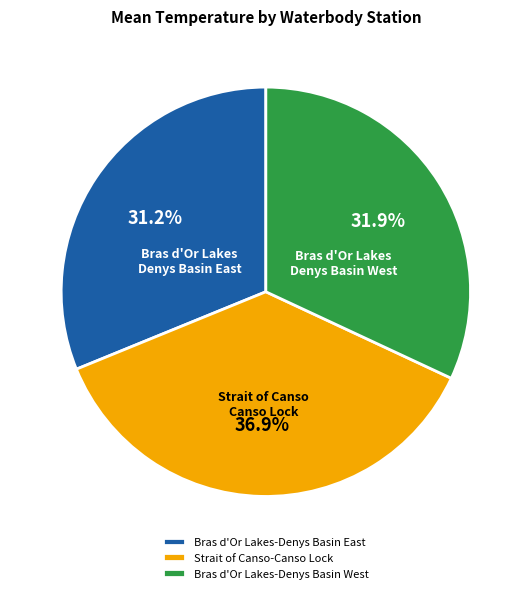

Is the sum of Bras d'Or Lakes-Denys Basin West and Bras d'Or Lakes-Denys Basin East greater than half?

Yes